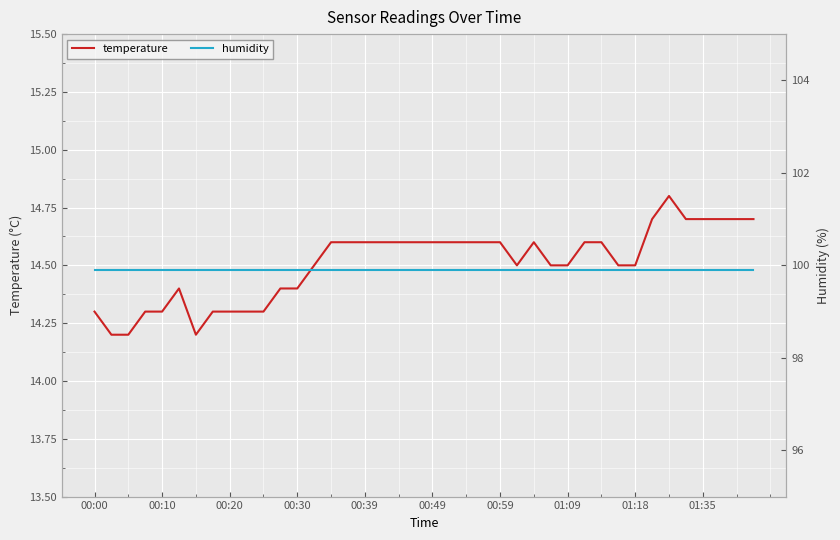

Rank the series by their maximum value, from highest to lowest.

humidity, temperature